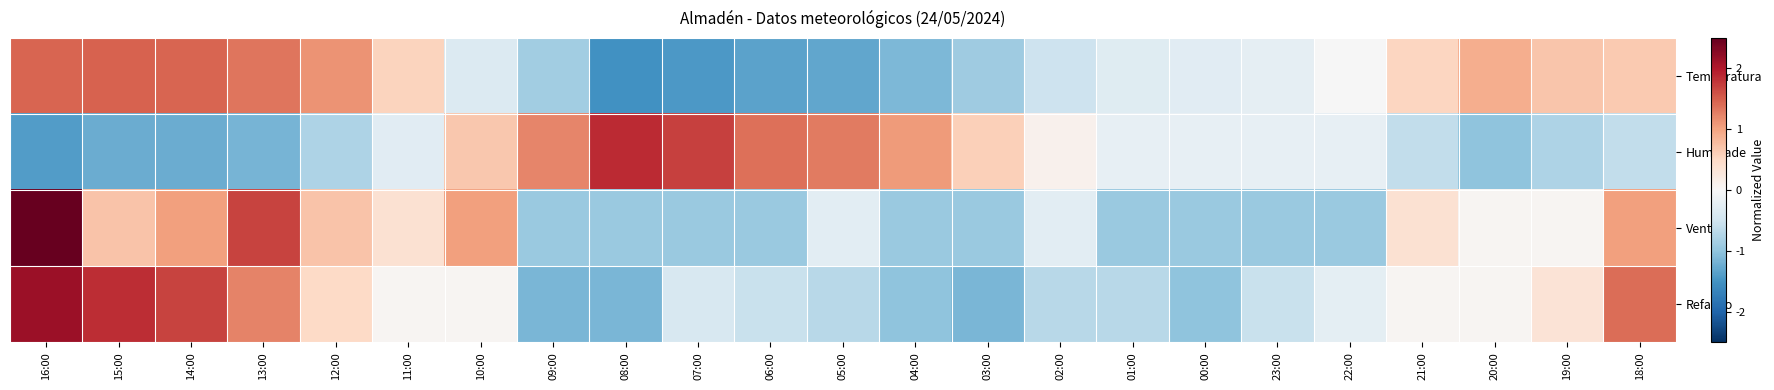

Reading right to left, transcribe all the data shown in this chart.

Temperatura: 18:00=0.6	19:00=0.7	20:00=0.9	21:00=0.5	22:00=-0.0	23:00=-0.2	00:00=-0.3	01:00=-0.3	02:00=-0.5	03:00=-0.9	04:00=-1.1	05:00=-1.3	06:00=-1.3	07:00=-1.4	08:00=-1.5	09:00=-0.9	10:00=-0.3	11:00=0.6	12:00=1.1	13:00=1.3	14:00=1.5	15:00=1.5	16:00=1.5
Humidade: 18:00=-0.6	19:00=-0.8	20:00=-1.0	21:00=-0.6	22:00=-0.2	23:00=-0.2	00:00=-0.2	01:00=-0.2	02:00=0.1	03:00=0.6	04:00=1.1	05:00=1.3	06:00=1.4	07:00=1.7	08:00=1.9	09:00=1.2	10:00=0.7	11:00=-0.3	12:00=-0.8	13:00=-1.2	14:00=-1.2	15:00=-1.2	16:00=-1.4
Vento: 18:00=1.0	19:00=0.1	20:00=0.1	21:00=0.4	22:00=-0.9	23:00=-0.9	00:00=-0.9	01:00=-0.9	02:00=-0.3	03:00=-0.9	04:00=-0.9	05:00=-0.3	06:00=-0.9	07:00=-0.9	08:00=-0.9	09:00=-0.9	10:00=1.0	11:00=0.4	12:00=0.7	13:00=1.7	14:00=1.0	15:00=0.7	16:00=2.7
Refacho: 18:00=1.4	19:00=0.3	20:00=0.0	21:00=0.0	22:00=-0.3	23:00=-0.6	00:00=-1.0	01:00=-0.7	02:00=-0.7	03:00=-1.2	04:00=-1.0	05:00=-0.7	06:00=-0.6	07:00=-0.4	08:00=-1.2	09:00=-1.2	10:00=0.0	11:00=0.0	12:00=0.5	13:00=1.2	14:00=1.7	15:00=1.8	16:00=2.1